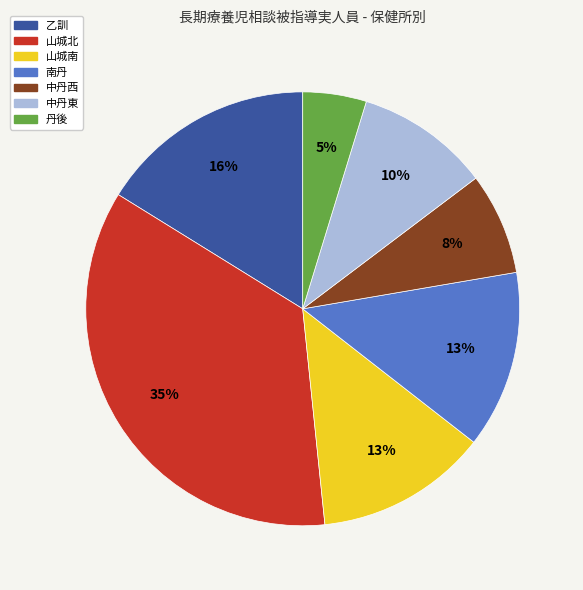

Does 山城北 represent more than half of the total?

No